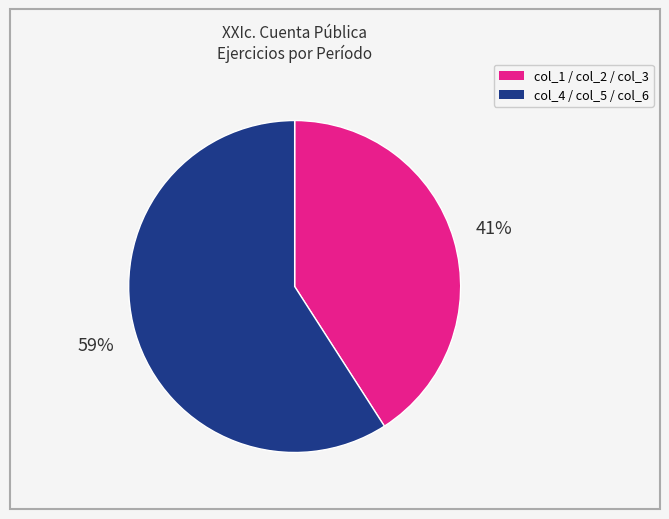

Is there a majority slice in this chart?

Yes